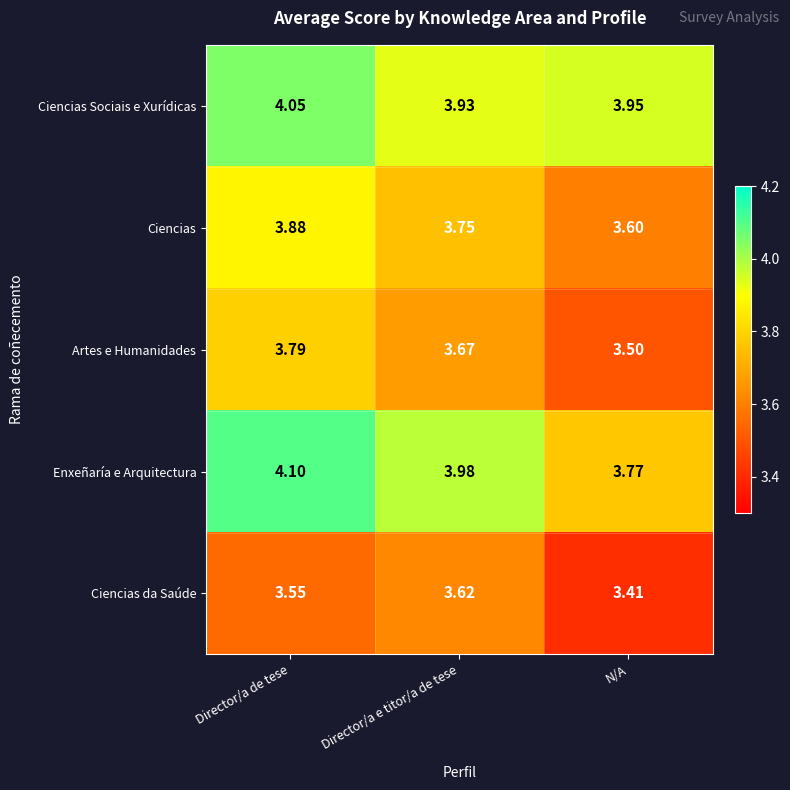

How many data points does each series have?

3